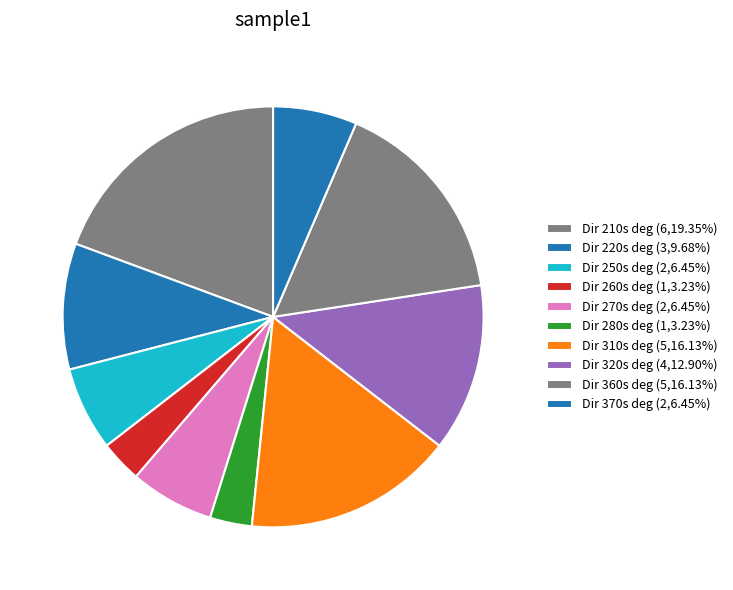

How many segments does this pie chart have?

10